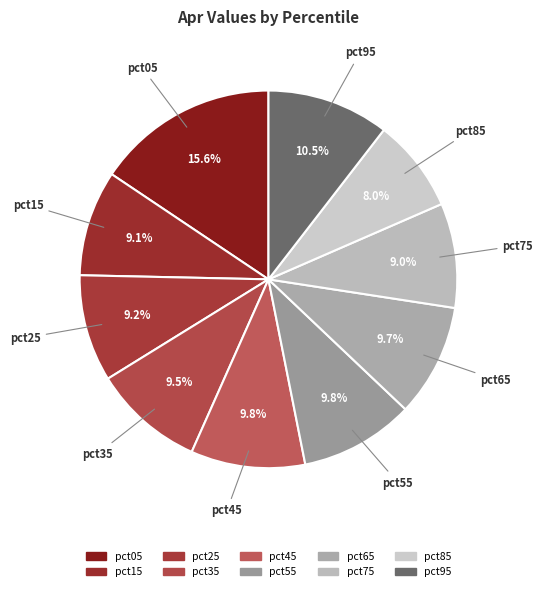

What is the smallest slice in the pie chart?

pct85